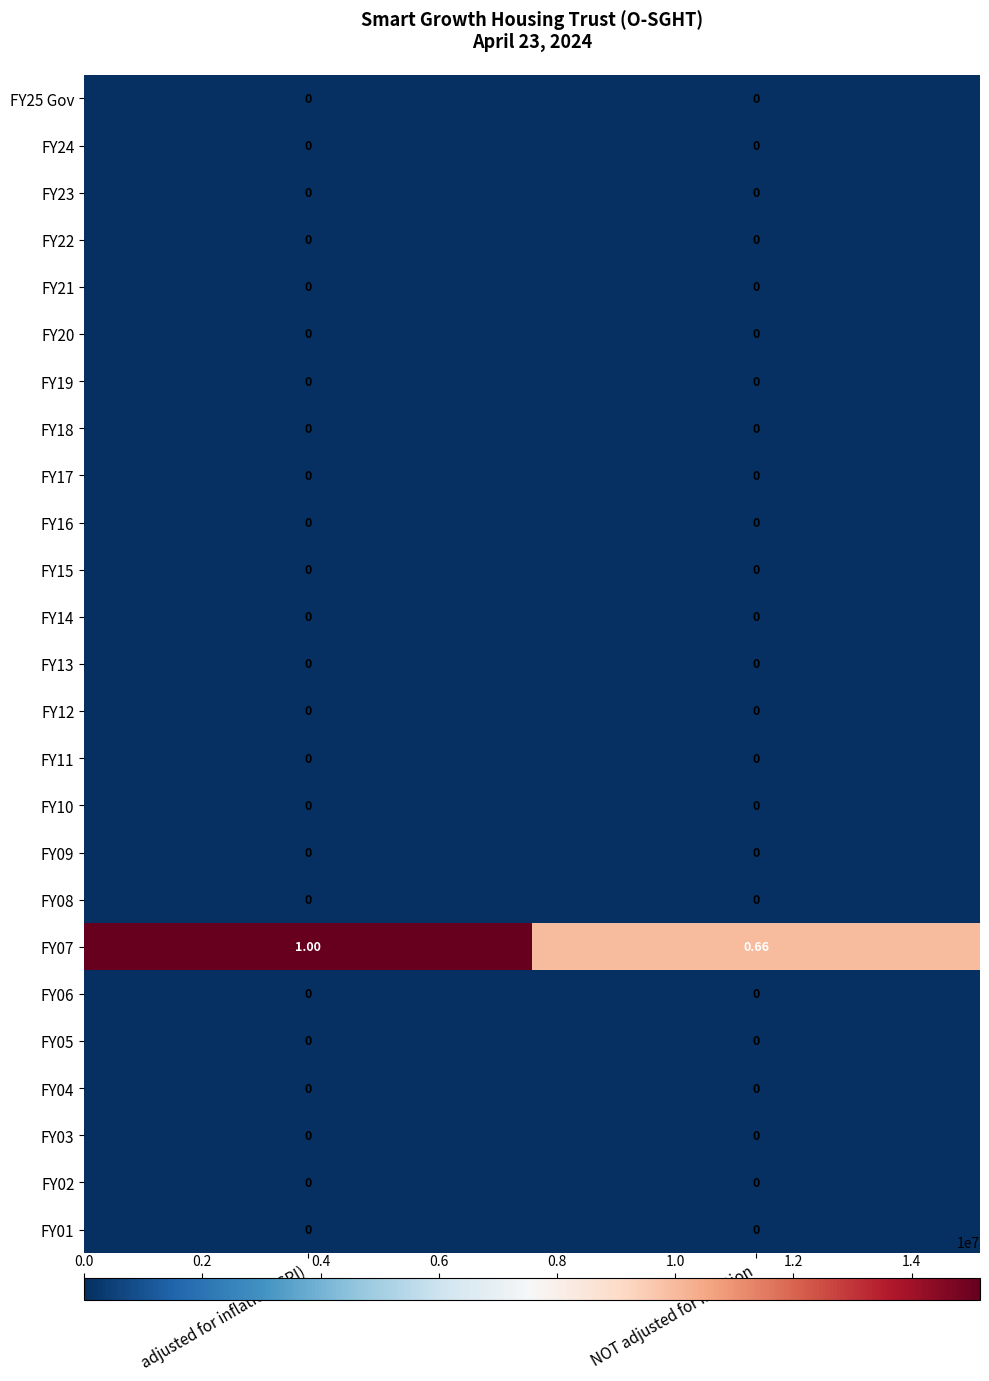

Which series has the largest range (max minus min)?

FY07